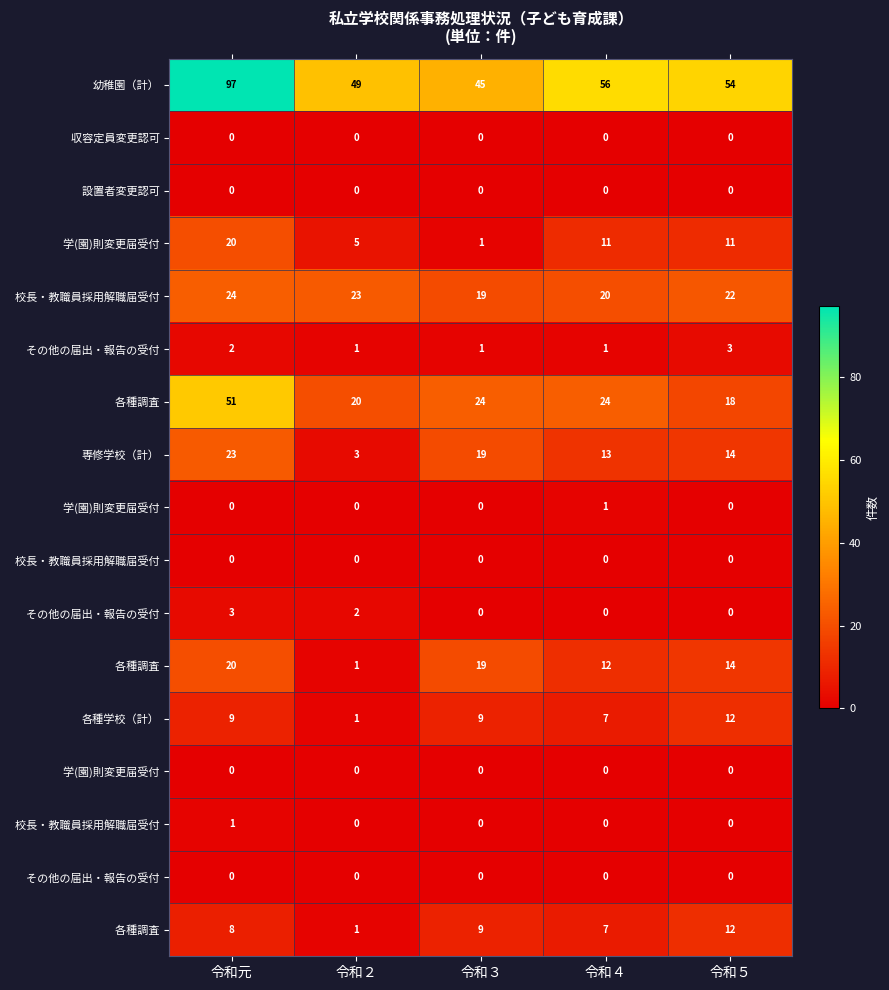

What is the greatest value displayed?

97